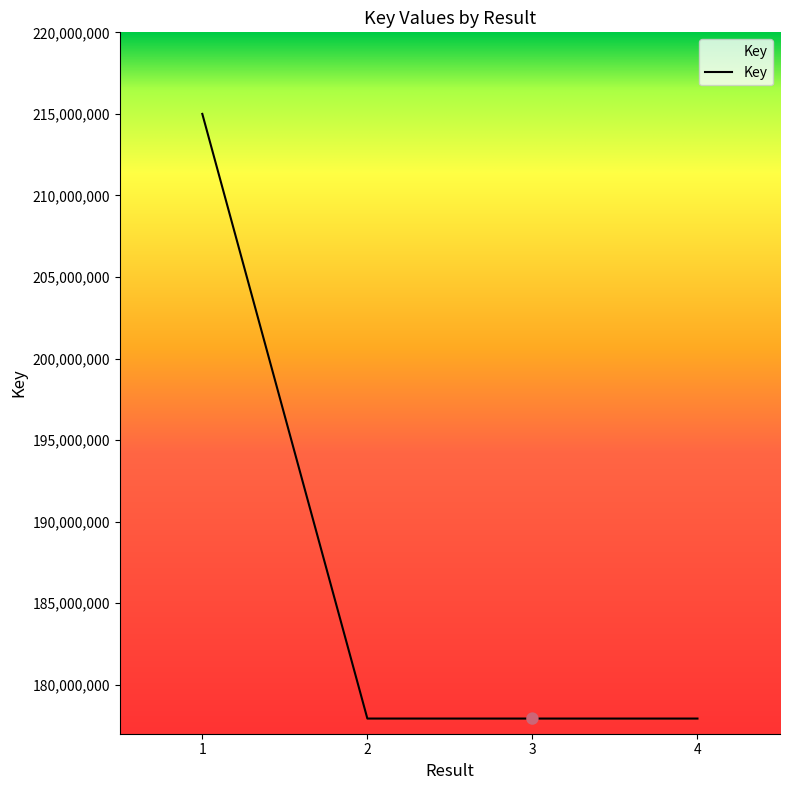

Approximately how many times larger is the value at 4 compared to 3?

1.0